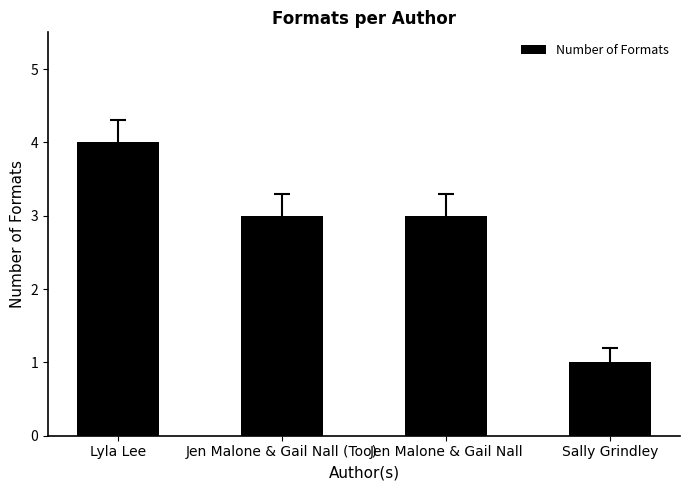

What is the sum of all values?

11